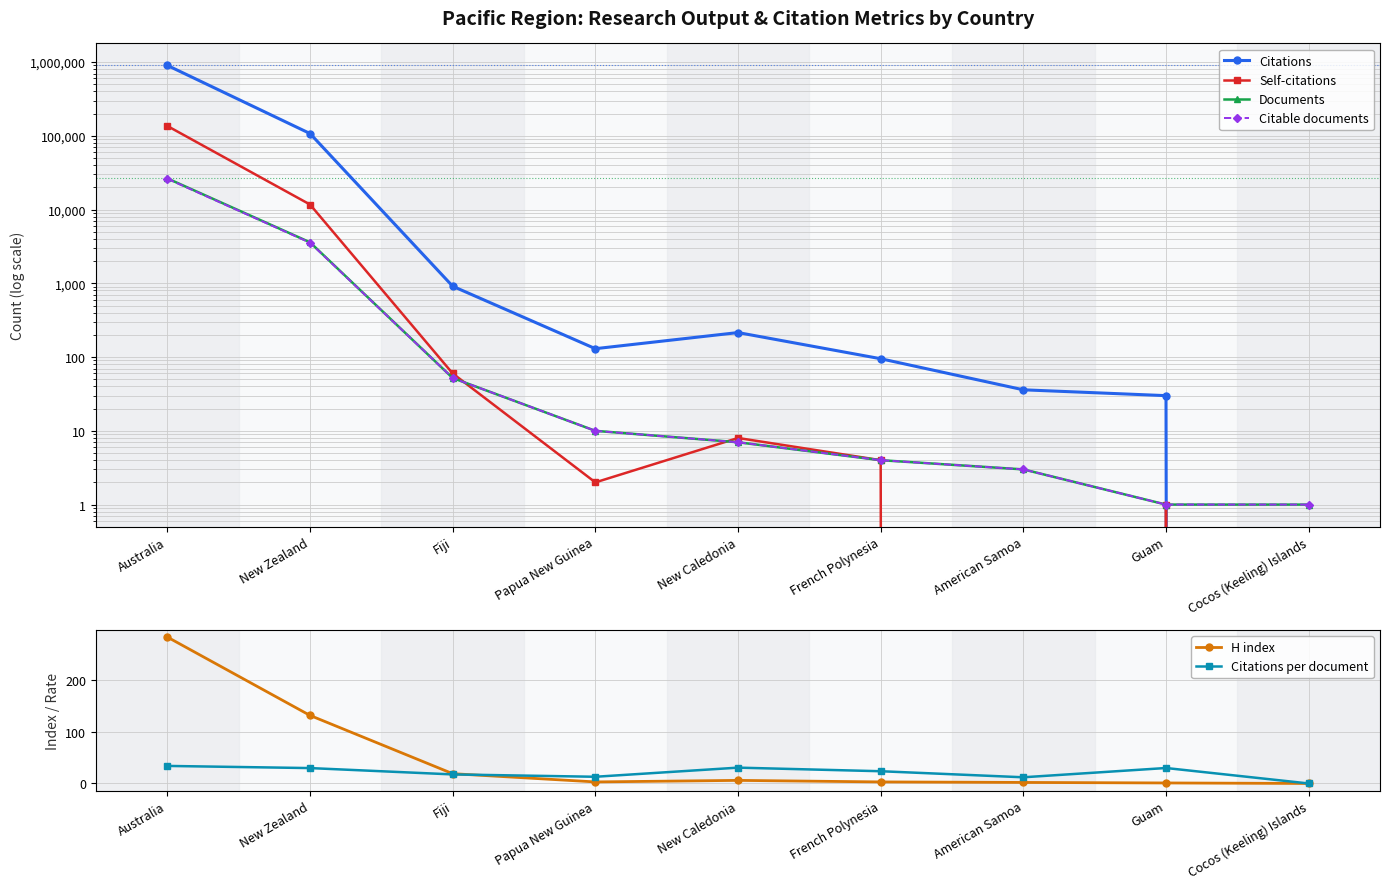

What are all the series names shown in the legend?

Citations, Self-citations, Documents, Citable documents, H index, Citations per document